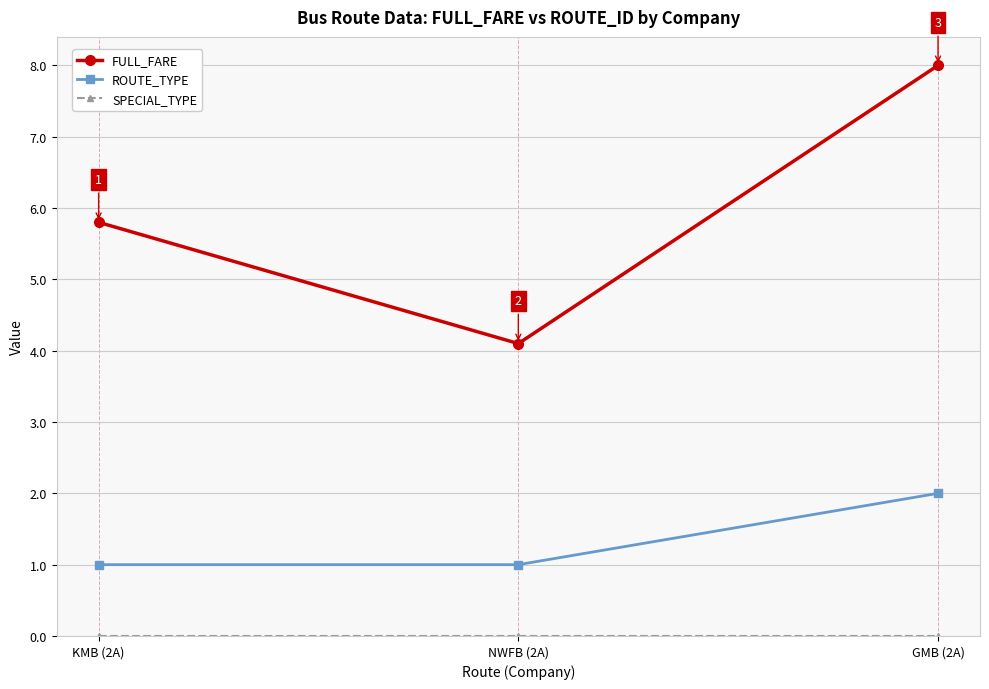

What is the sum of the ROUTE_TYPE values at NWFB (2A) and GMB (2A)?

3.0